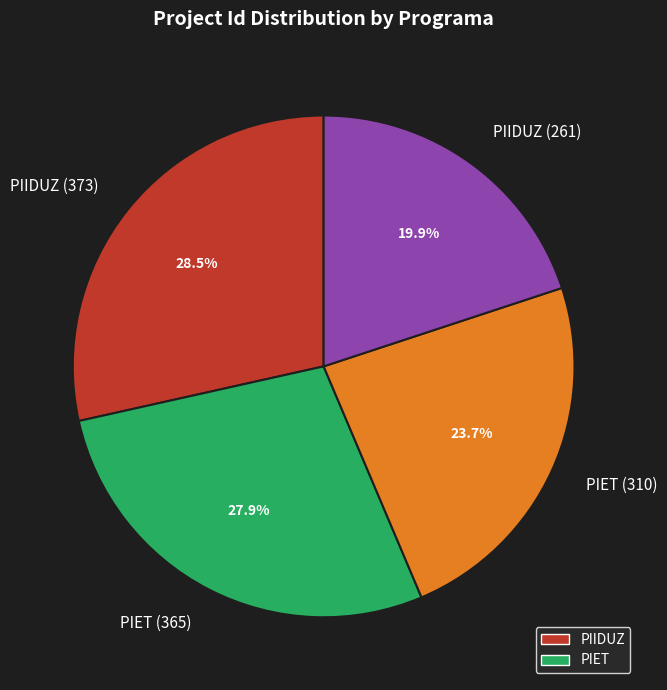

Does PIET (365) account for over 50% of the chart?

No